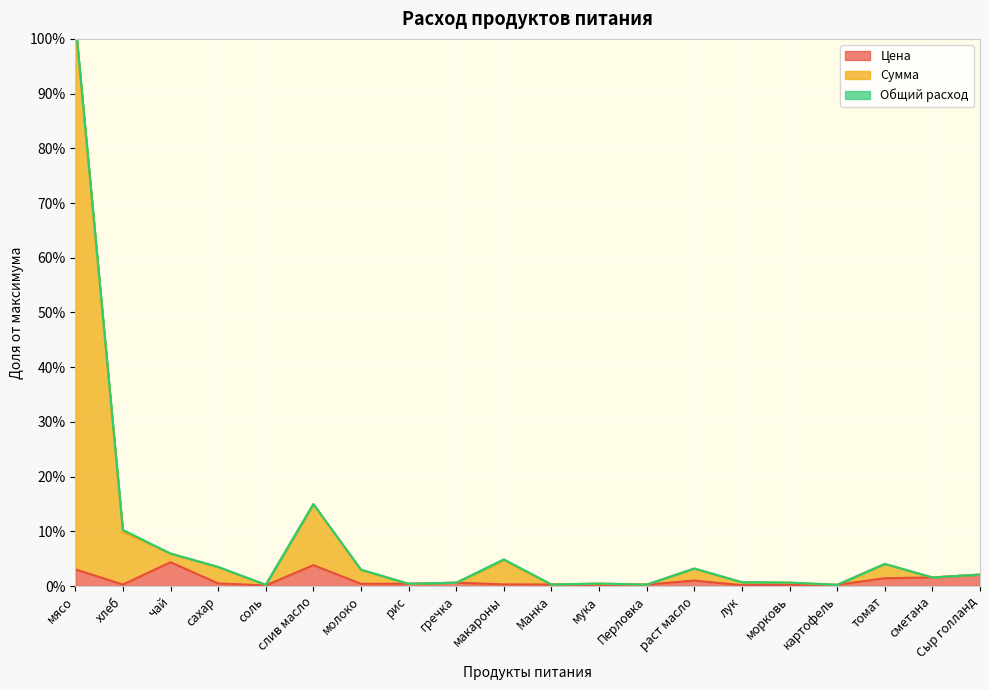

What is the approximate value of Цена at мясо?

3.0